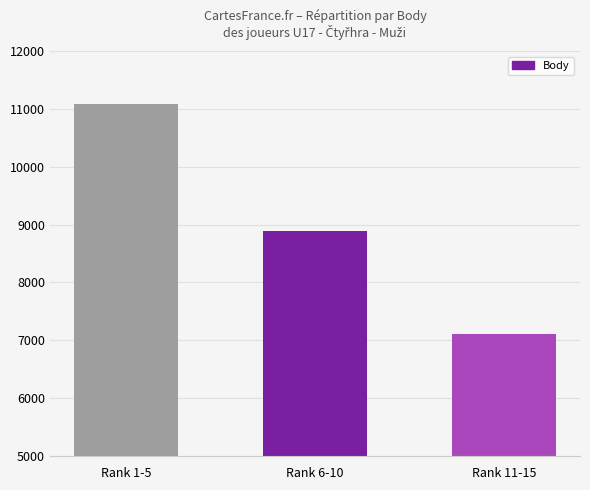

Reading right to left, list all the values displayed in this chart.

Rank 11-15=7110	Rank 6-10=8884	Rank 1-5=11083